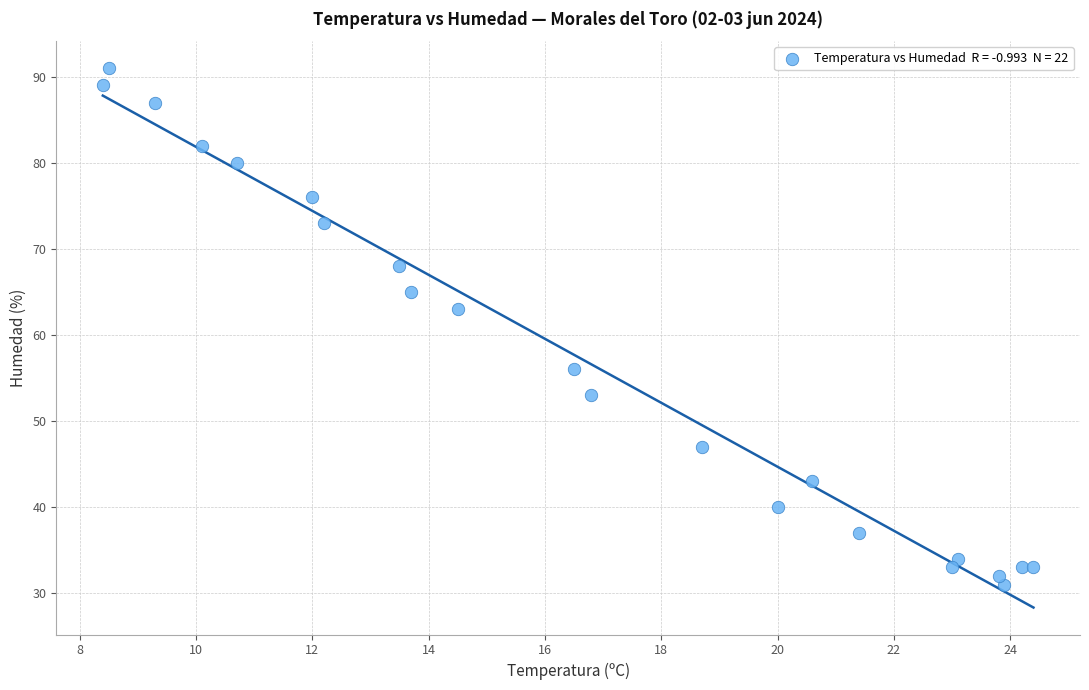

What Y value in the scatter plot is closest to 61?

63